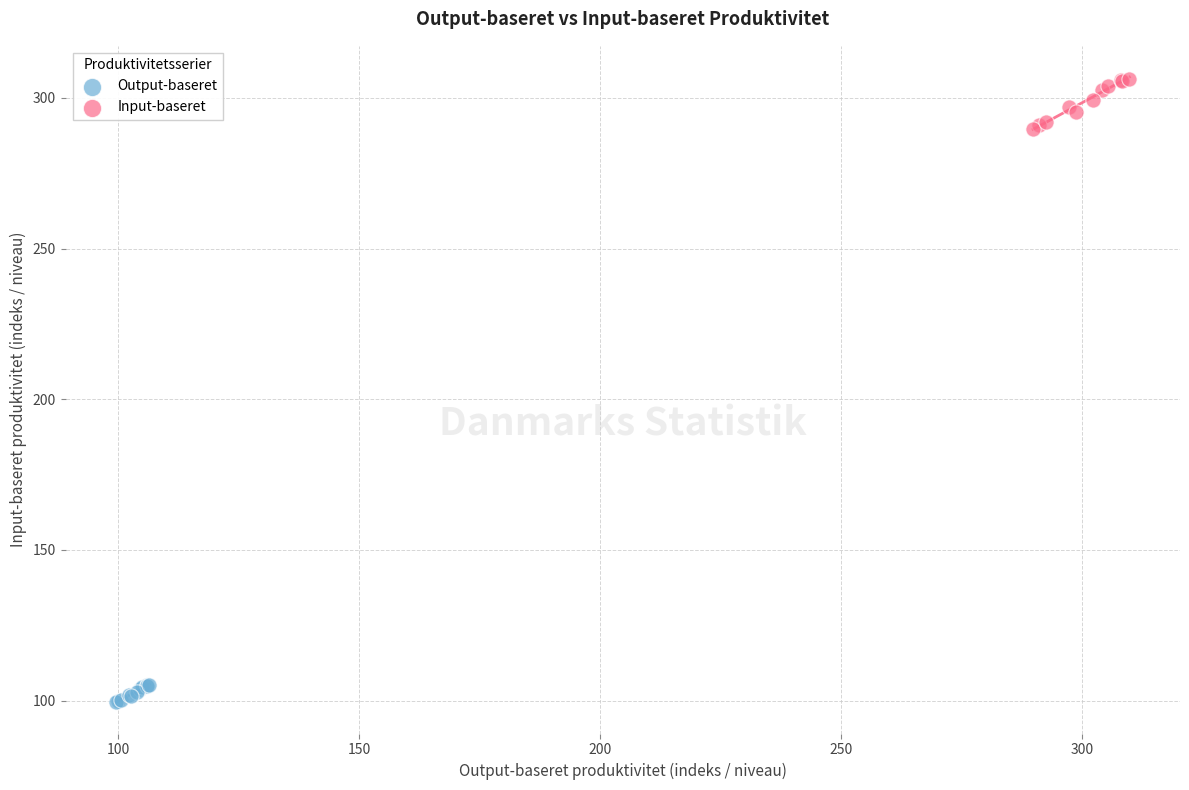

Which series has the largest Y range (max minus min)?

Input-baseret